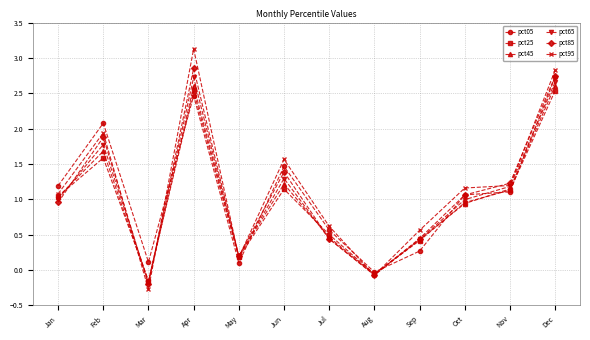

How many categories are shown in the chart?

12